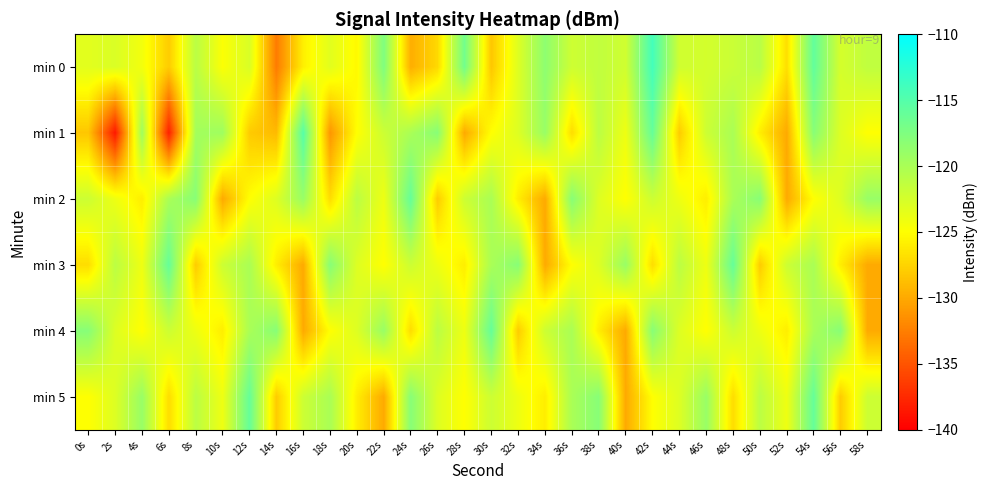

Rank the series at 30s from highest to lowest value.

min 4, min 2, min 3, min 5, min 1, min 0